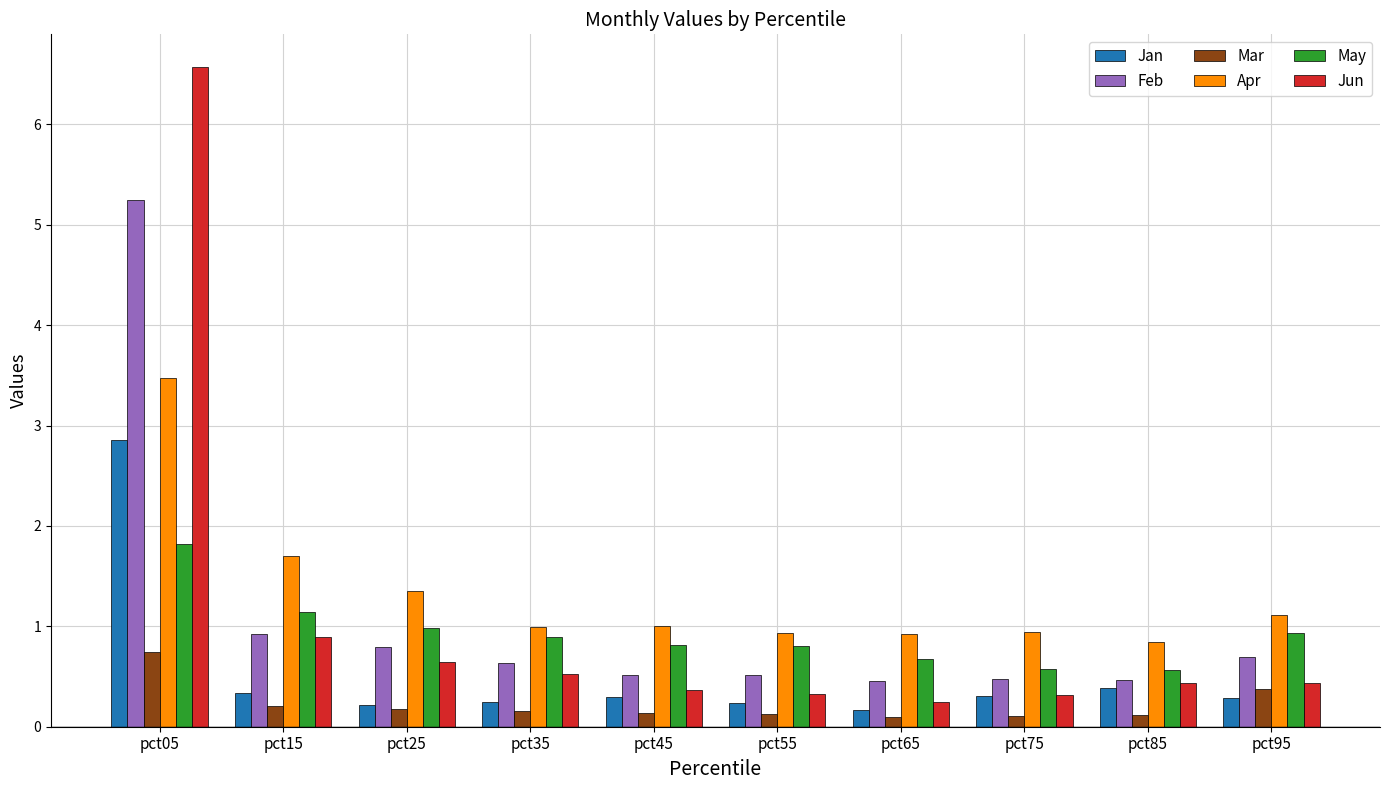

How many data points does each series have?

10